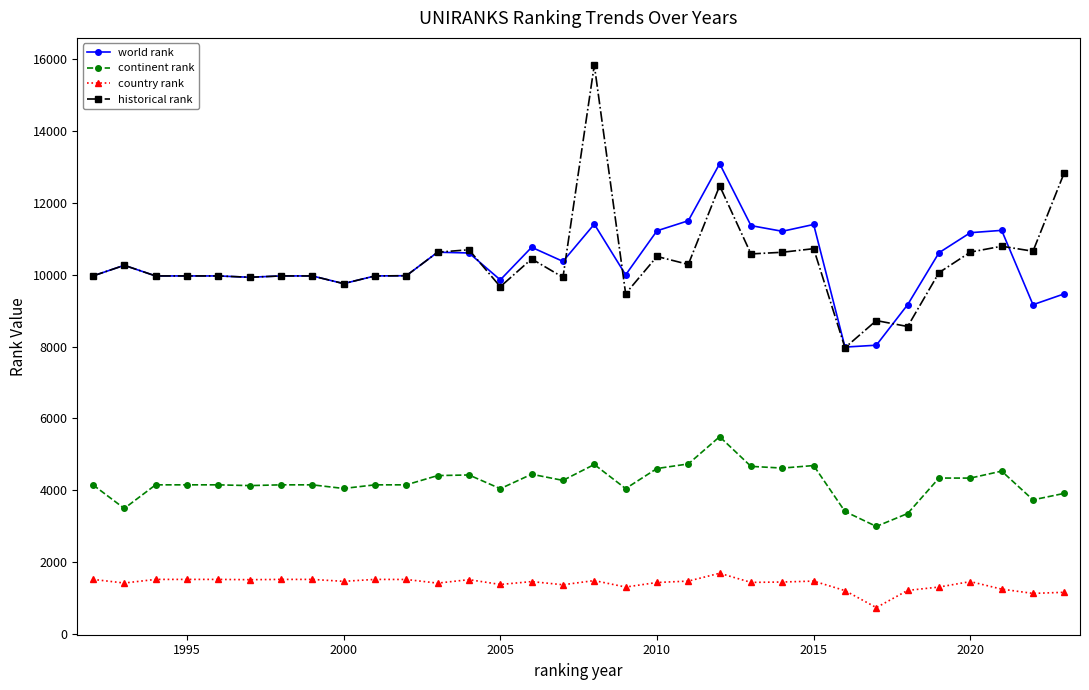

True or false: world rank and continent rank cross at least once.

False